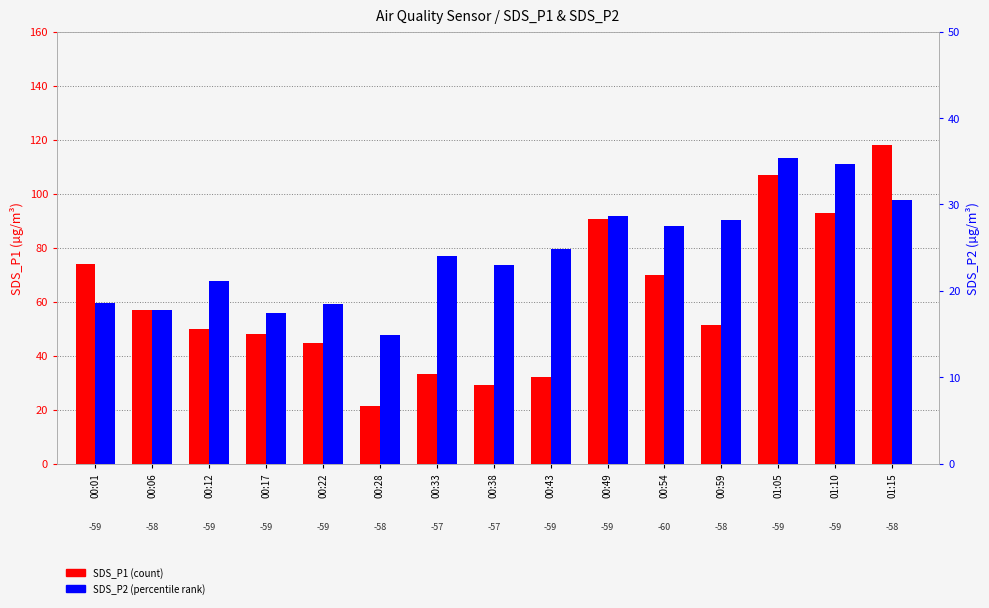

Rank the categories by SDS_P1 value from highest to lowest.

01:15, 01:05, 01:10, 00:49, 00:01, 00:54, 00:06, 00:59, 00:12, 00:17, 00:22, 00:33, 00:43, 00:38, 00:28